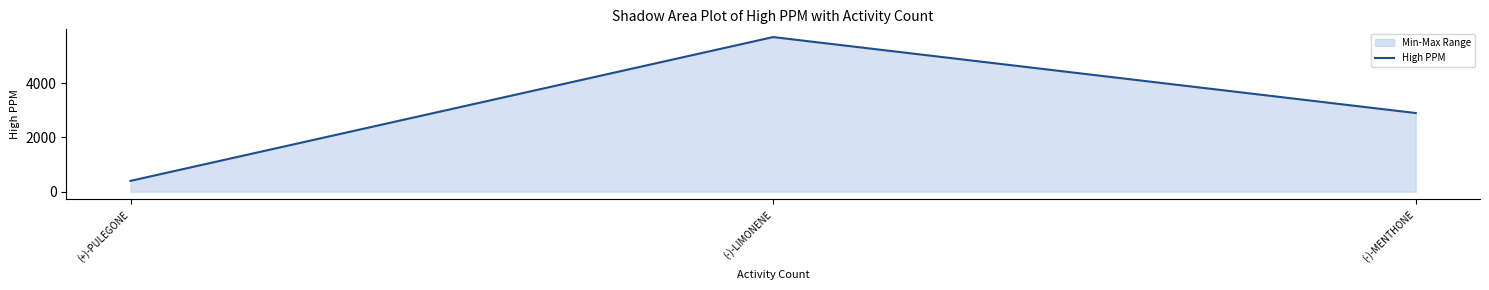

True or false: the data shows 5700 at (-)-LIMONENE.

True